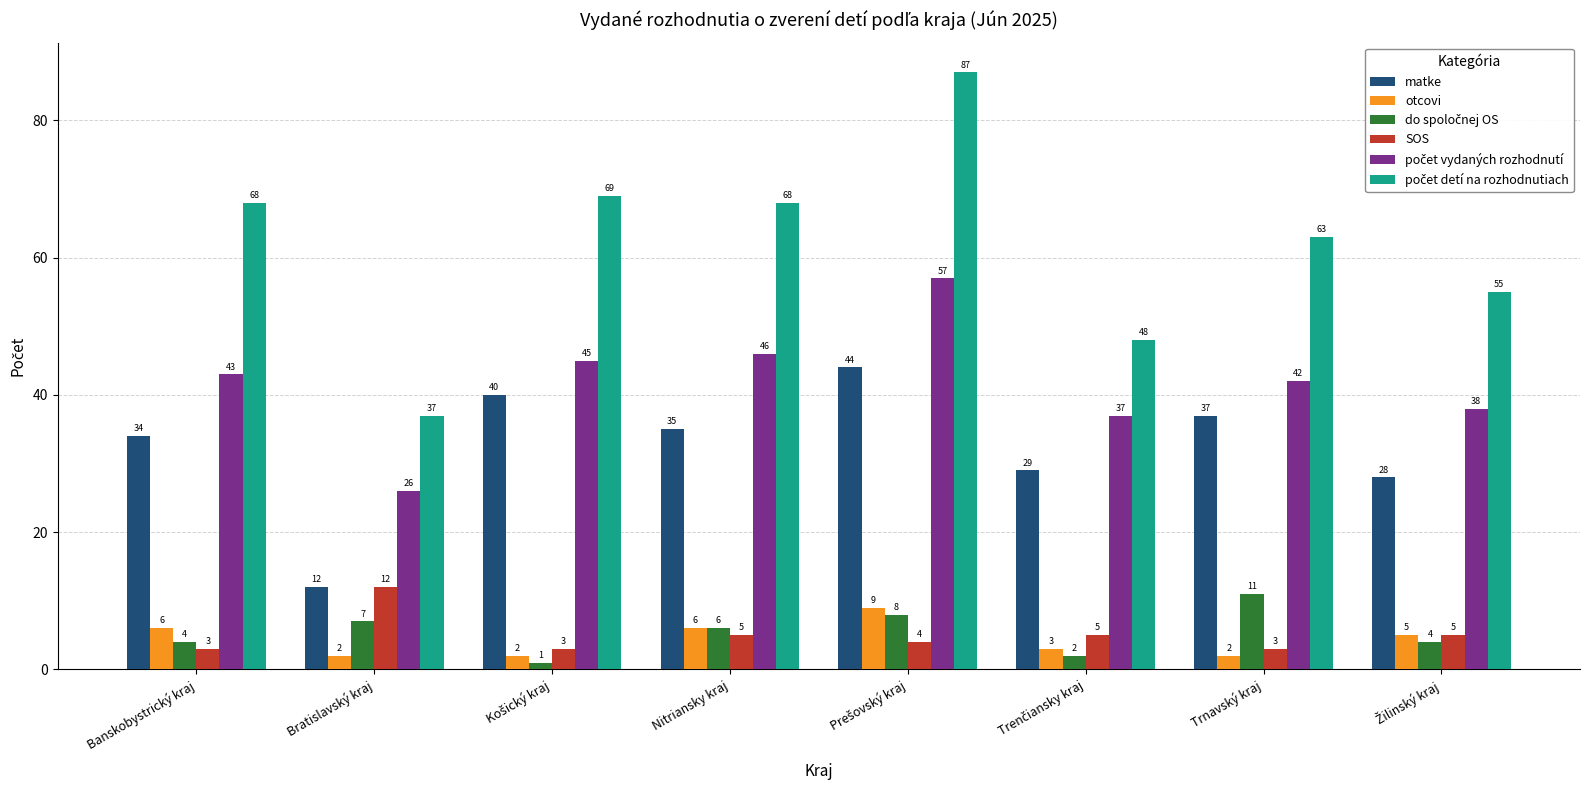

What is the average value of the matke series?

32